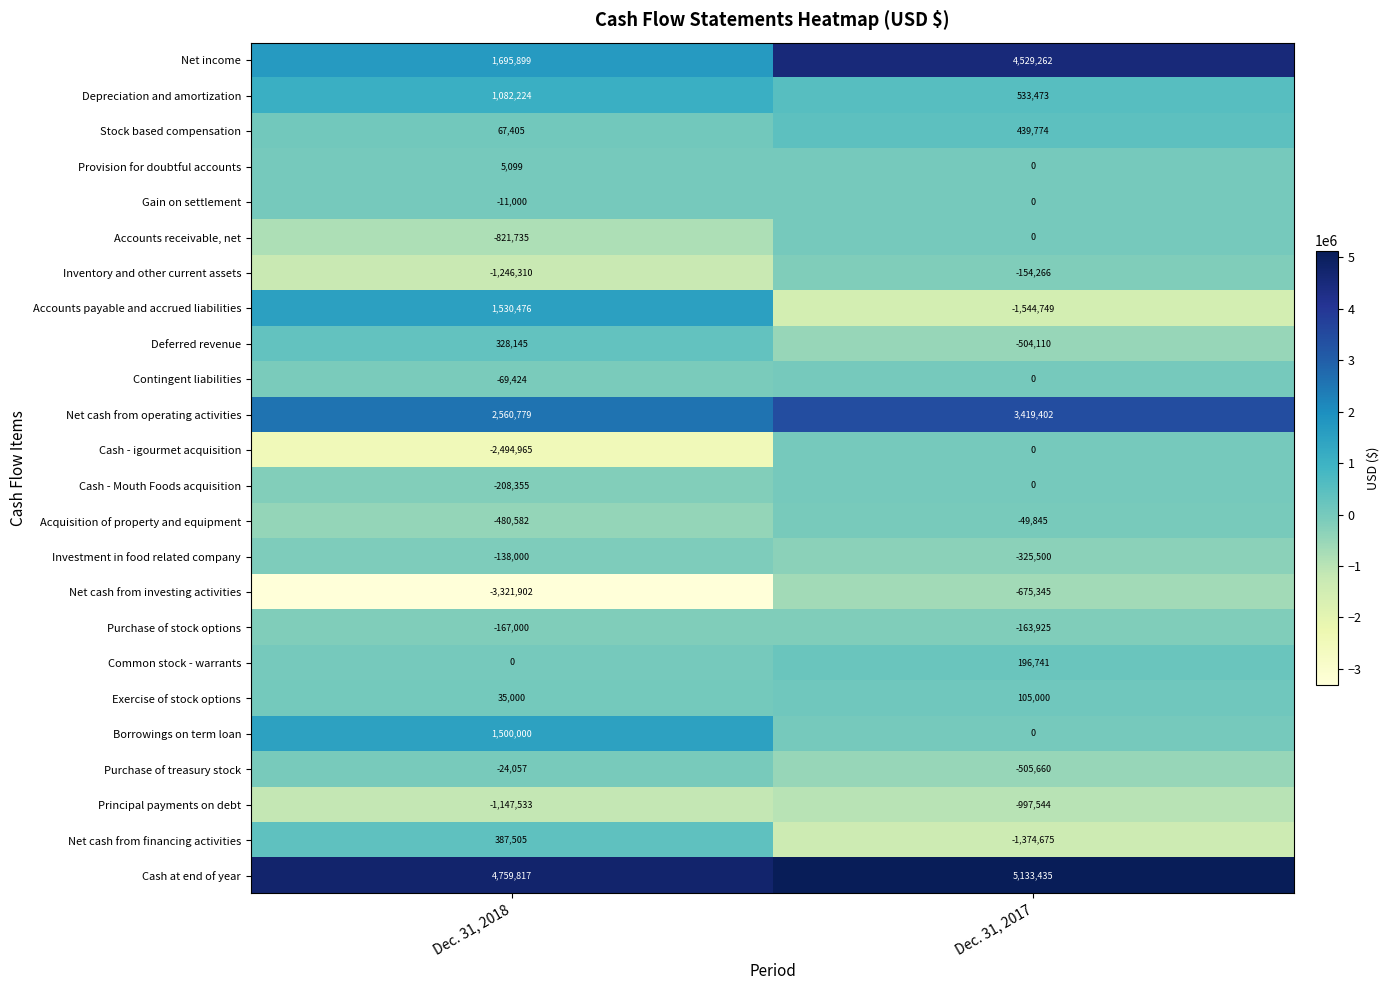

At which label does Deferred revenue reach its peak?

Dec. 31, 2018